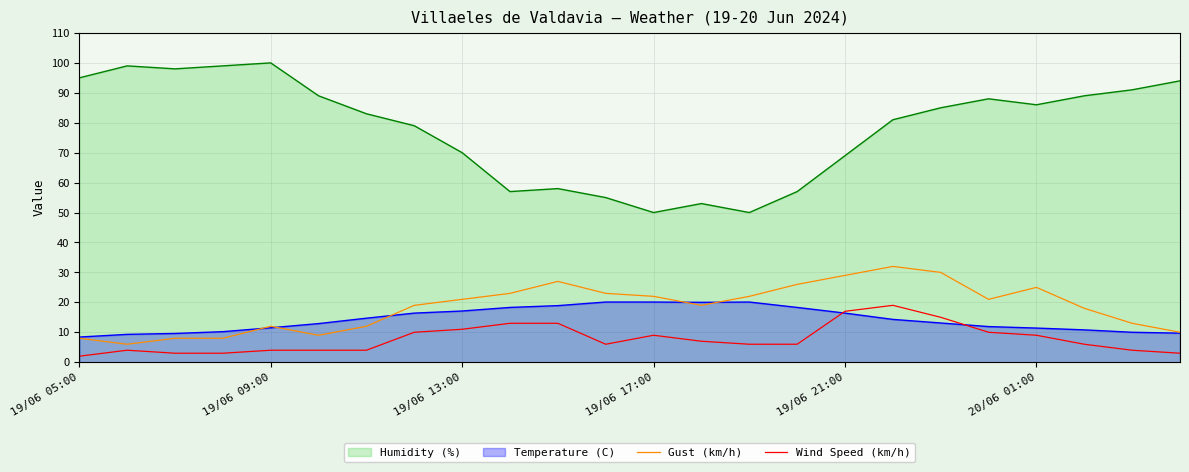

Is it true that Wind Speed (km/h) equals 2.0 at 19/06 05:00?

True